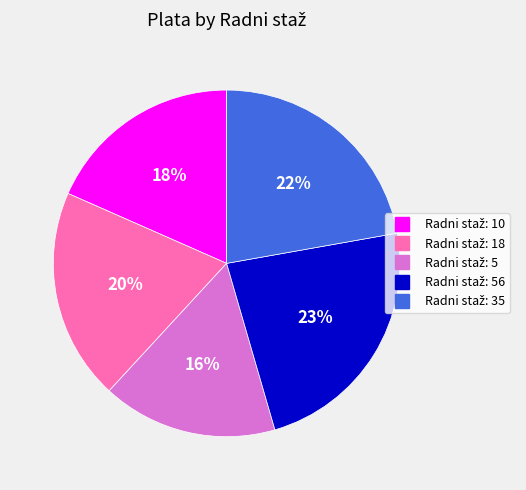

How many segments does this pie chart have?

5